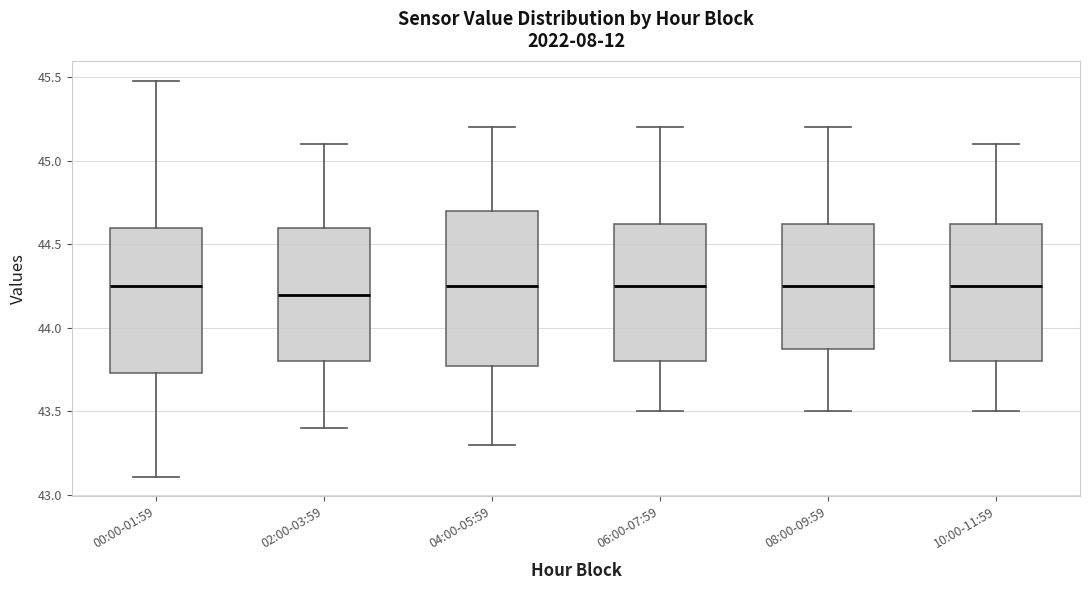

Comparing the boxes themselves (not the whiskers), which one is the tallest?

04:00-05:59